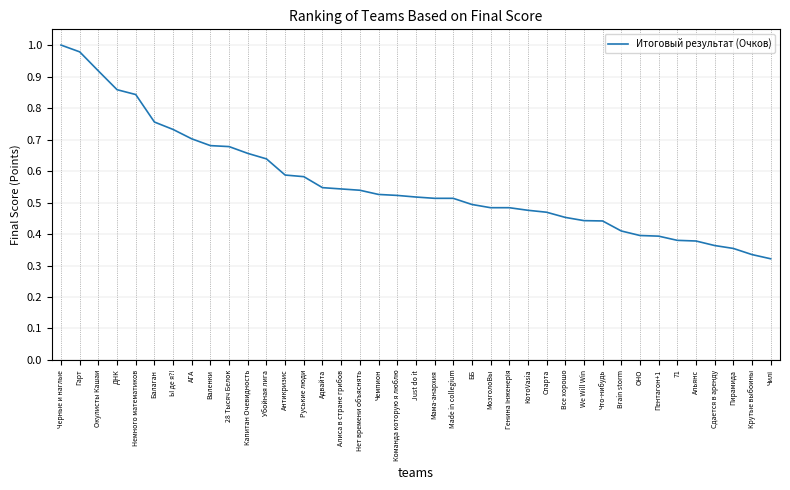

Which has a higher value, Убойная лига or We Will Win?

Убойная лига